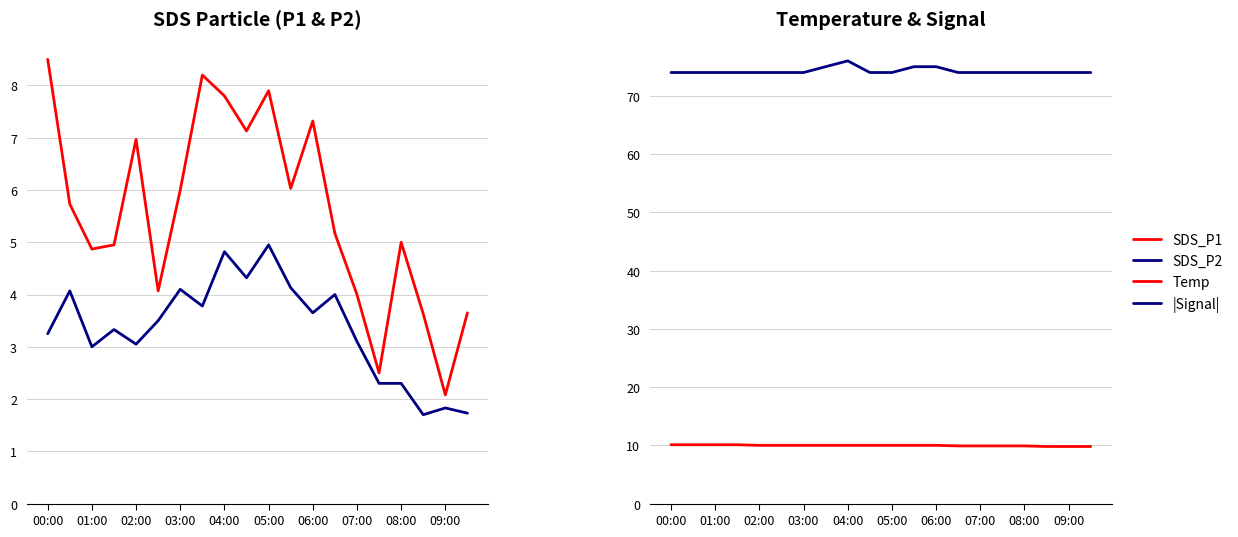

The Temp series shows 4.1 at 07:00. True or false?

False